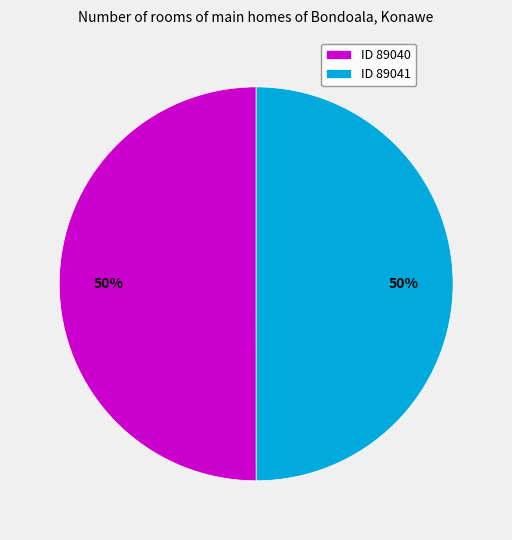

Is the sum of ID 89041 and ID 89040 greater than half?

Yes